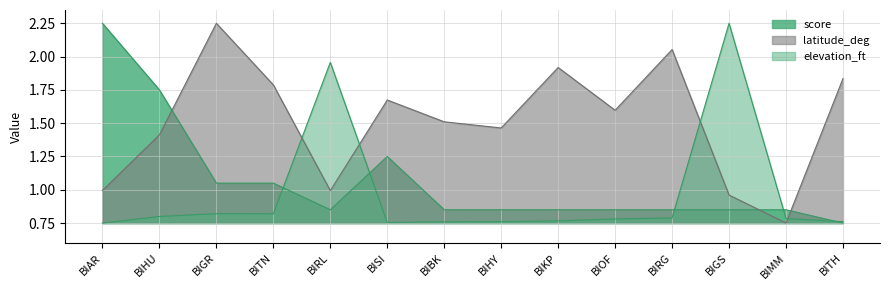

True or false: score has more than 2 points higher than both neighbors.

False